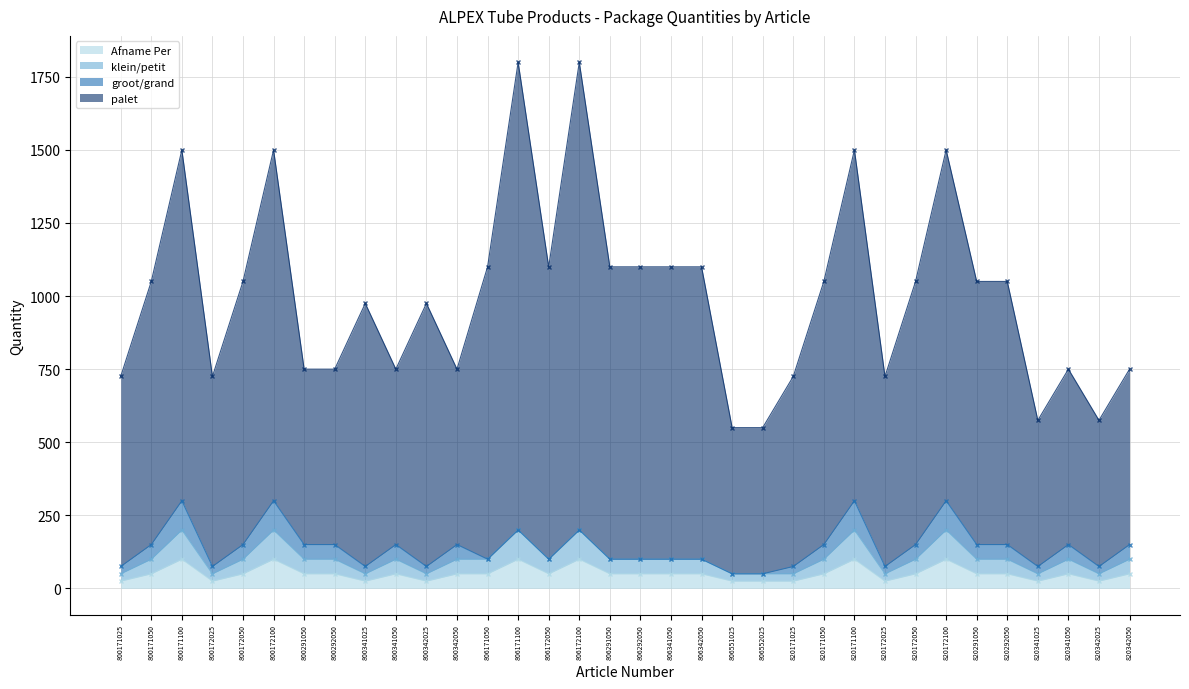

Is the value of klein/petit at 820171025 greater than the value of palet at 800172025?

No